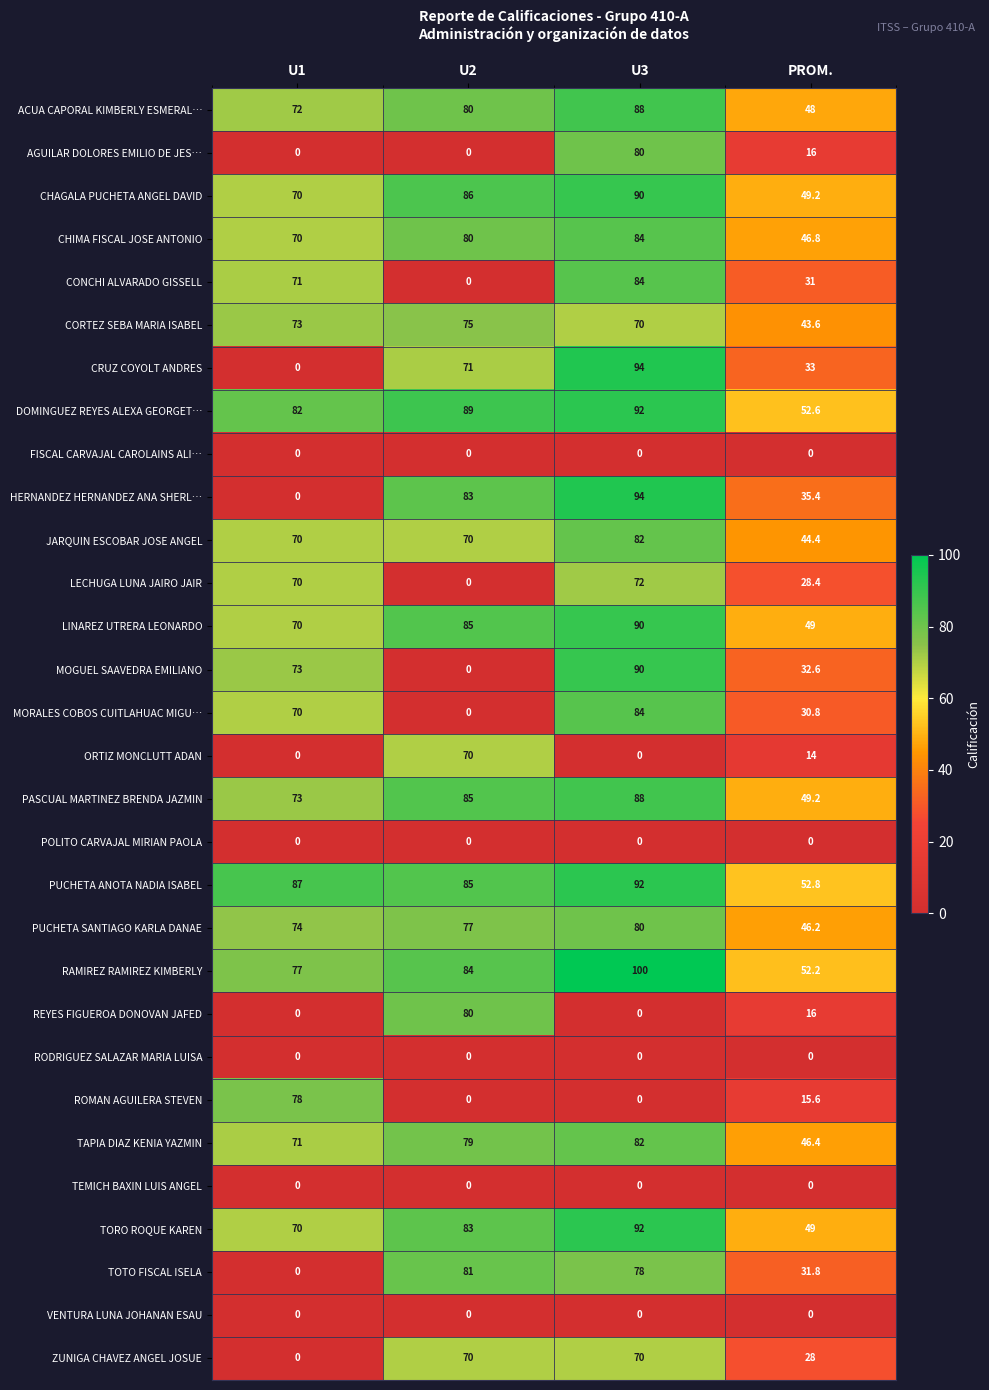

True or false: MOGUEL SAAVEDRA EMILIANO has a value of -48.1 at U2.

False